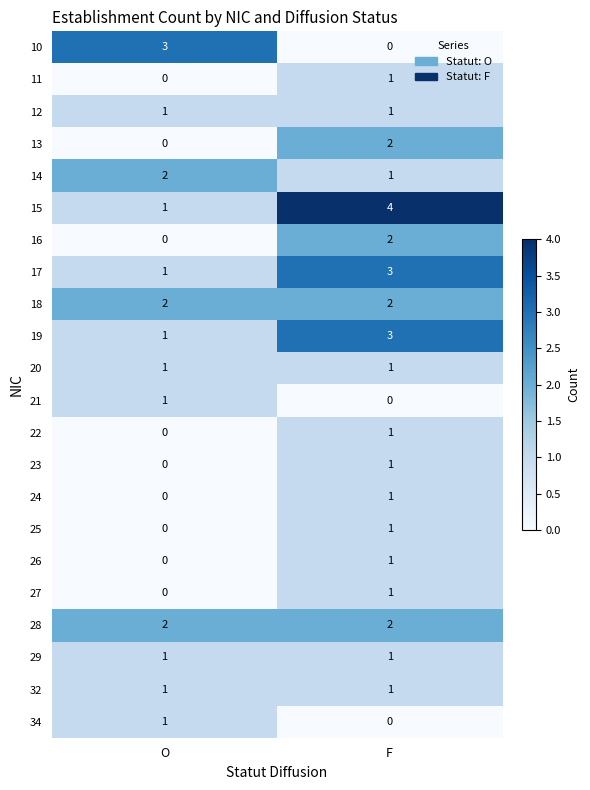

What is the spread (max minus min) of values at F?

4